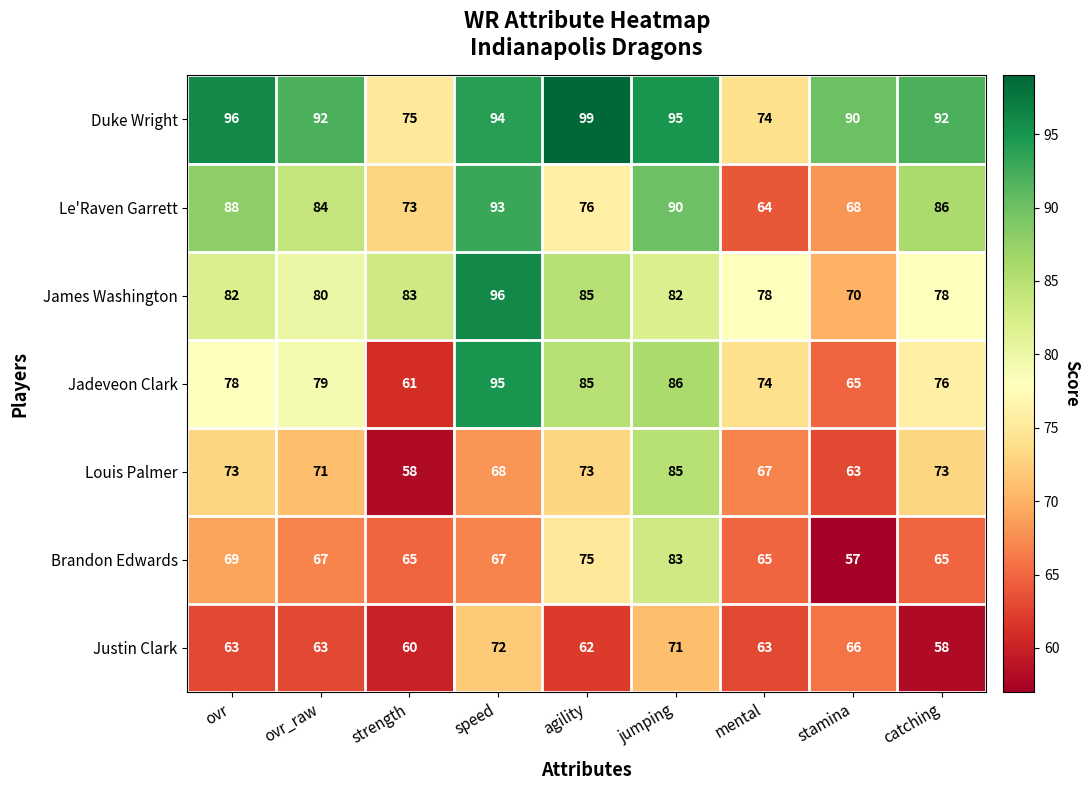

Which series has the largest total across all categories?

Duke Wright